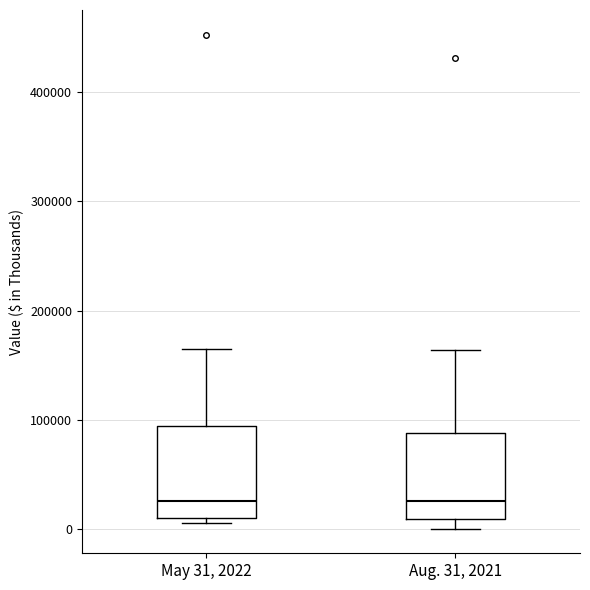

Where does the upper whisker of the box for Aug. 31, 2021 end on the y-axis? The values are not printed on the chart, so give them approximately, as read against the axis.

160000